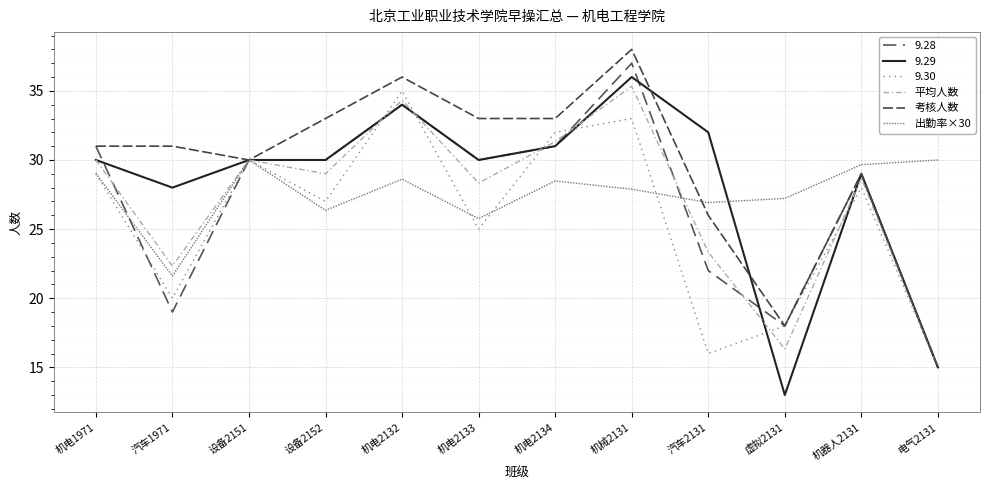

The value of 考核人数 at 机电2133 is 33.0. True or false?

True